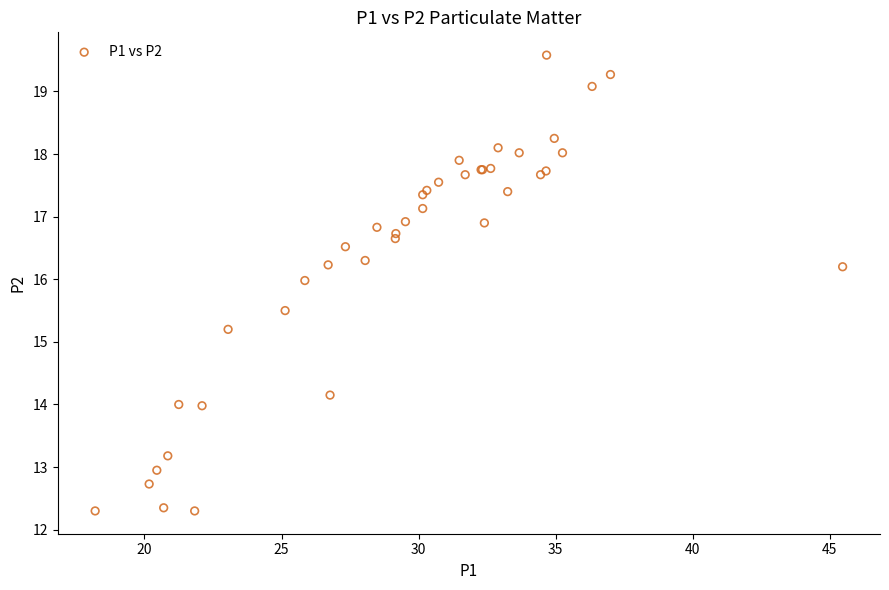

What Y value in the scatter plot is closest to 15?

15.2